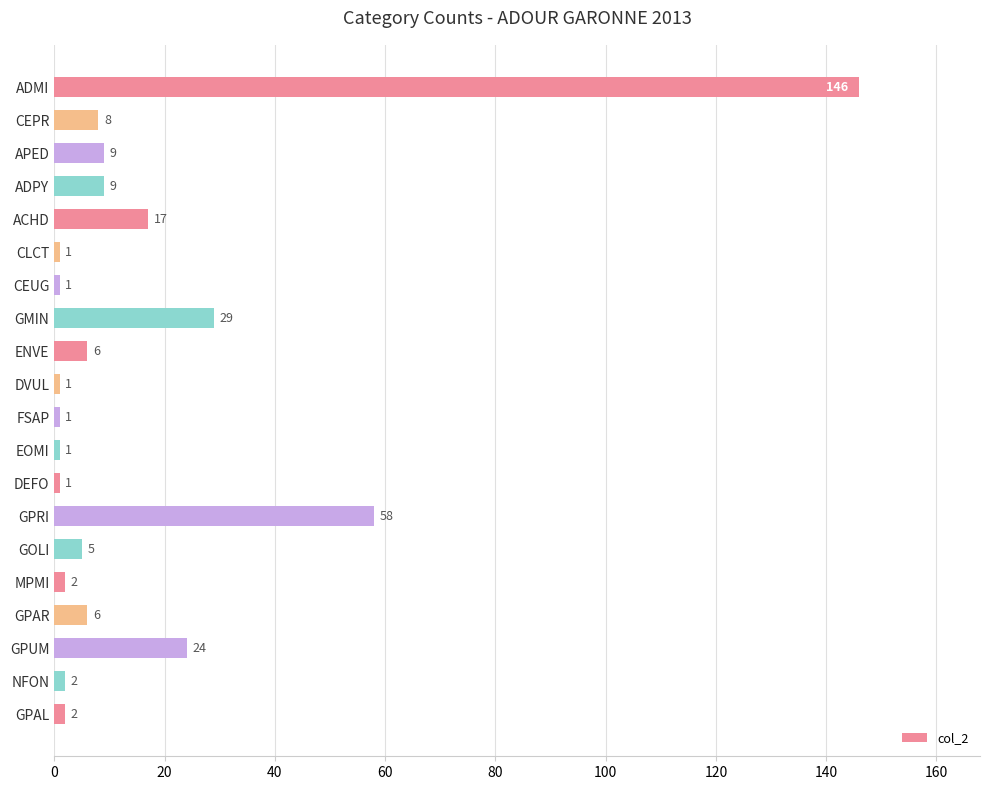

At which label is the value closest to 73?

GPRI